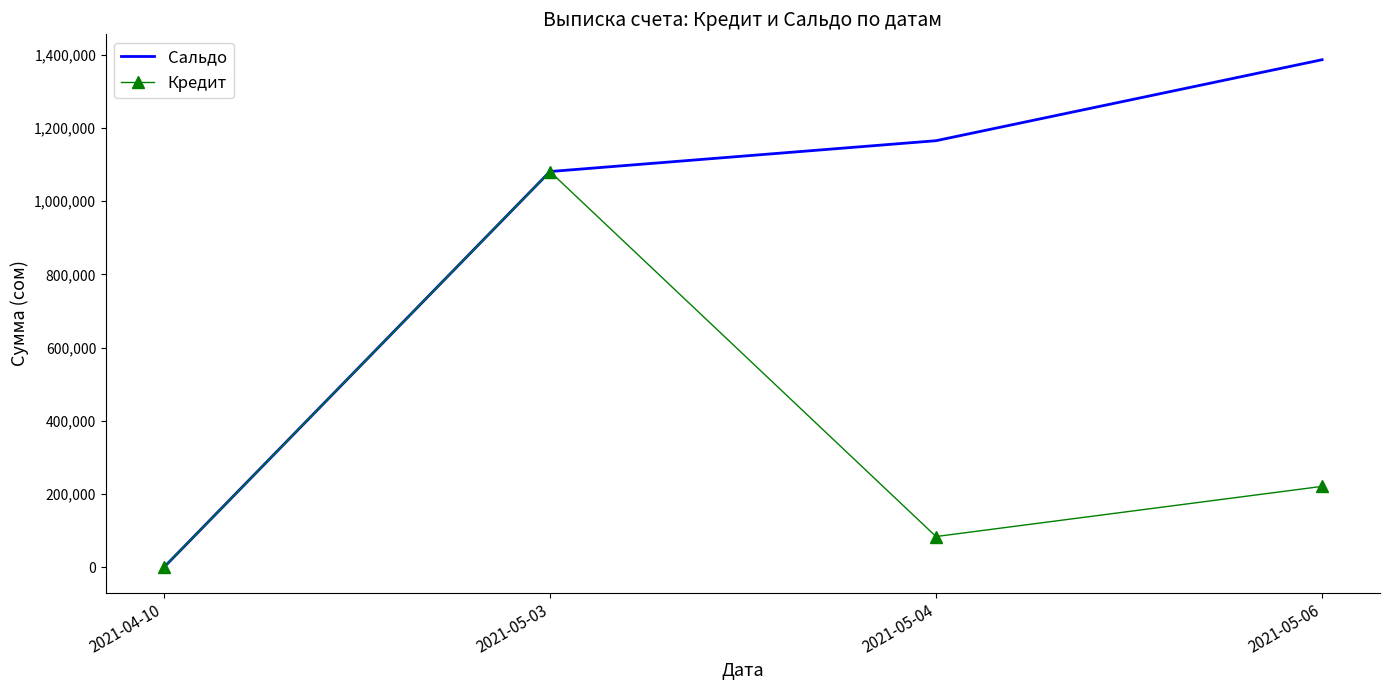

Rank the categories by Сальдо value from highest to lowest.

2021-05-06, 2021-05-04, 2021-05-03, 2021-04-10